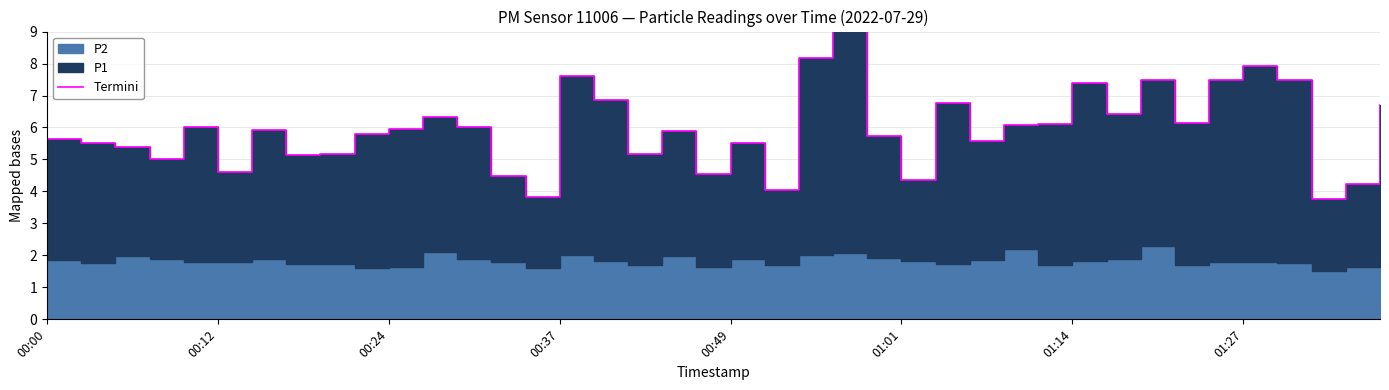

What is the ratio of the value at 16 to the value at 38?

1.6